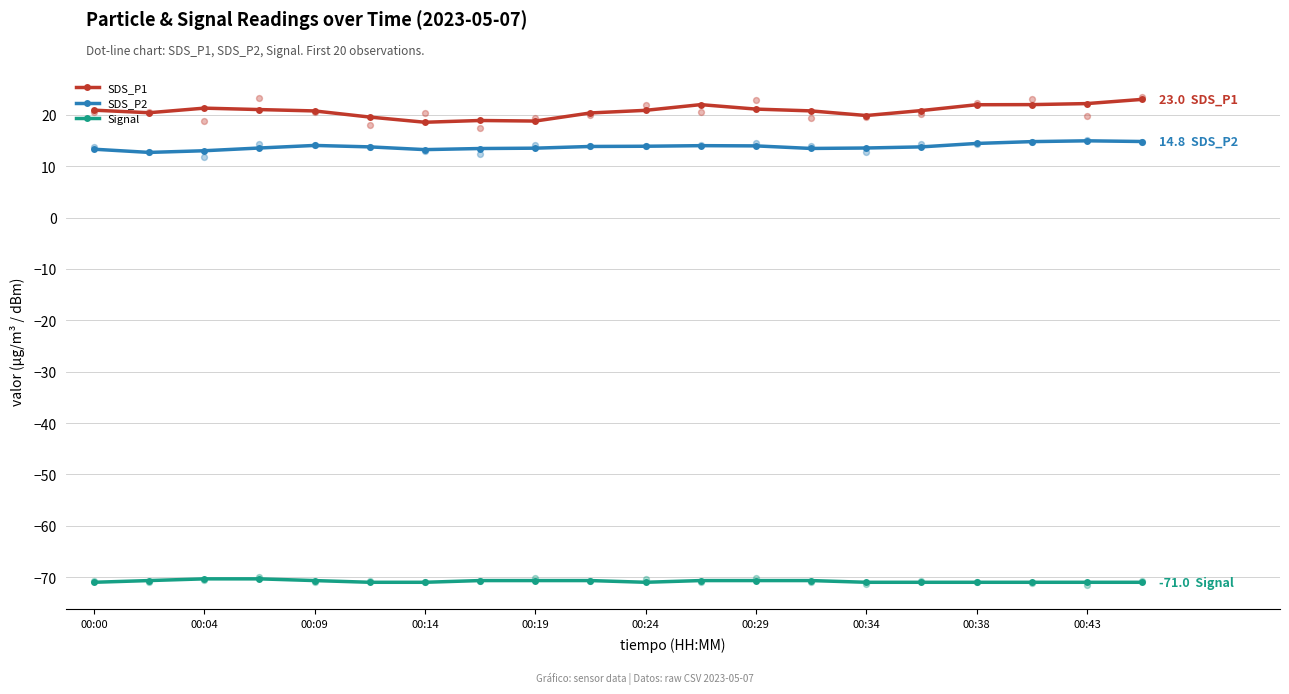

Is the value of Signal at 00:29 greater than the value of SDS_P1 at 16?

No